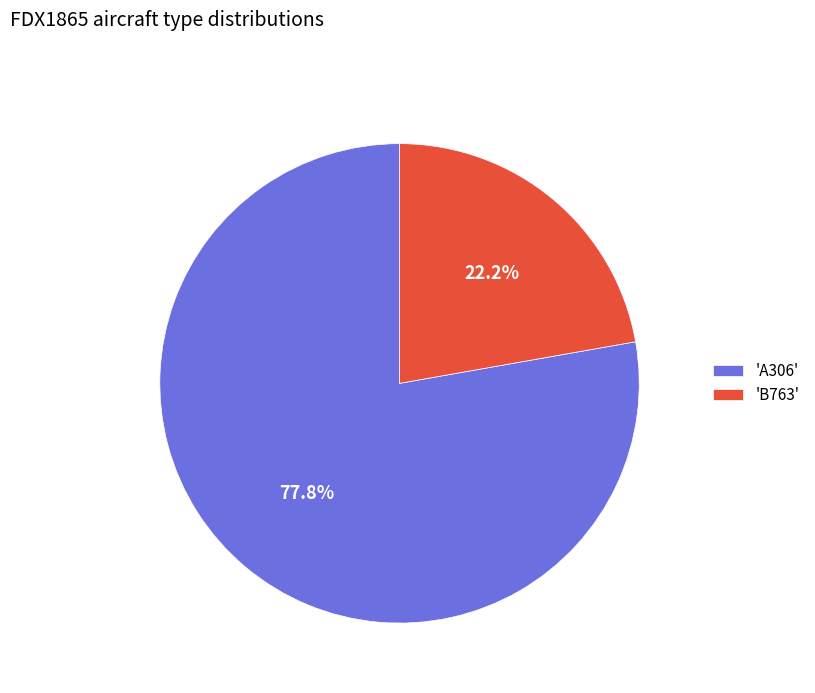

Is there any slice that represents more than half of the pie?

Yes